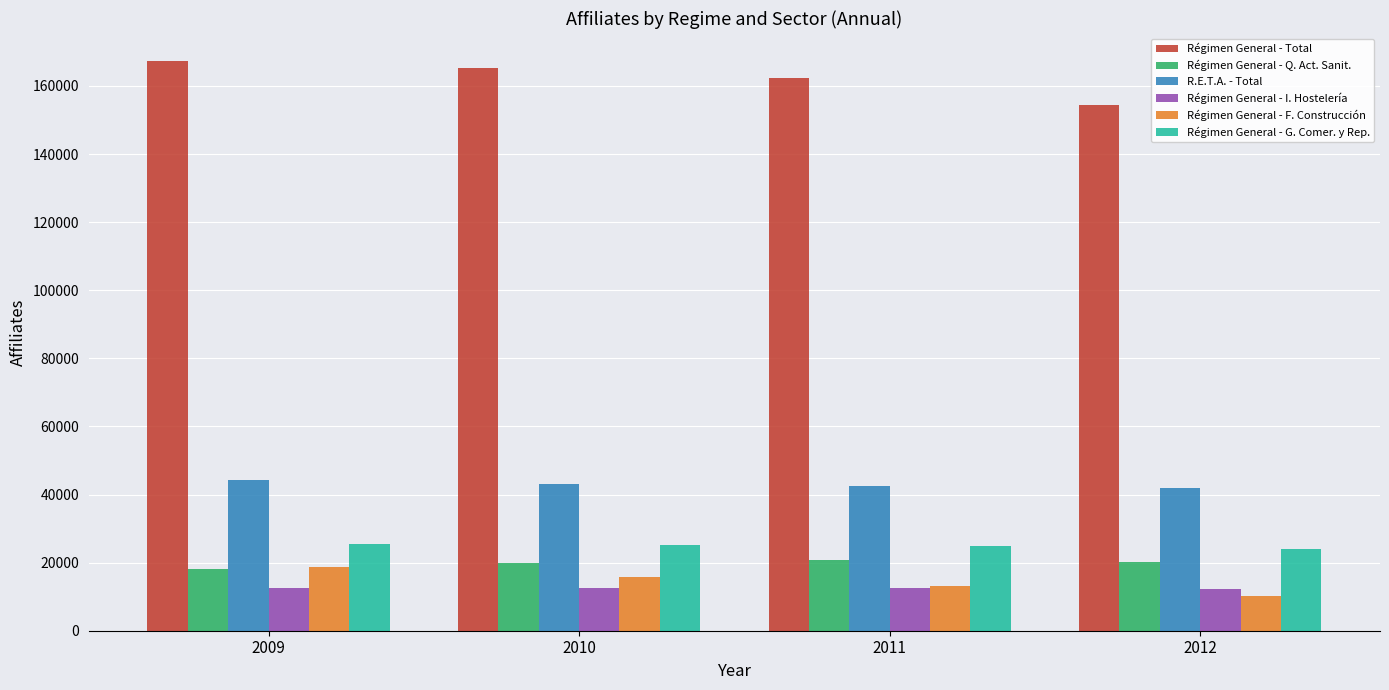

What is the minimum value shown in the chart?

10168